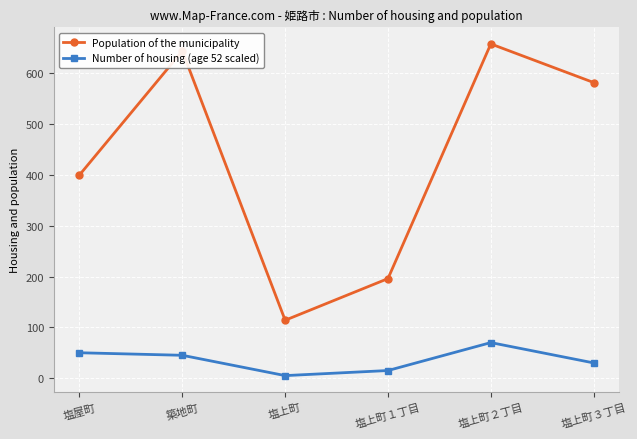

What is the total value across all series at 築地町?

689